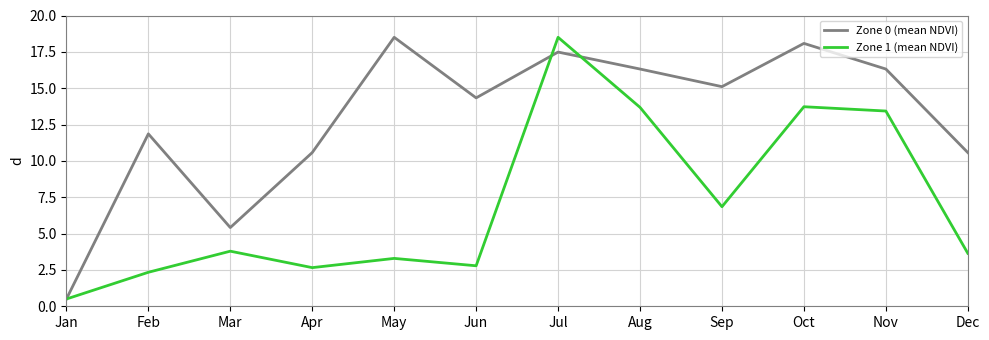

Which category has the highest value in the Zone 1 (mean NDVI) series?

Jul